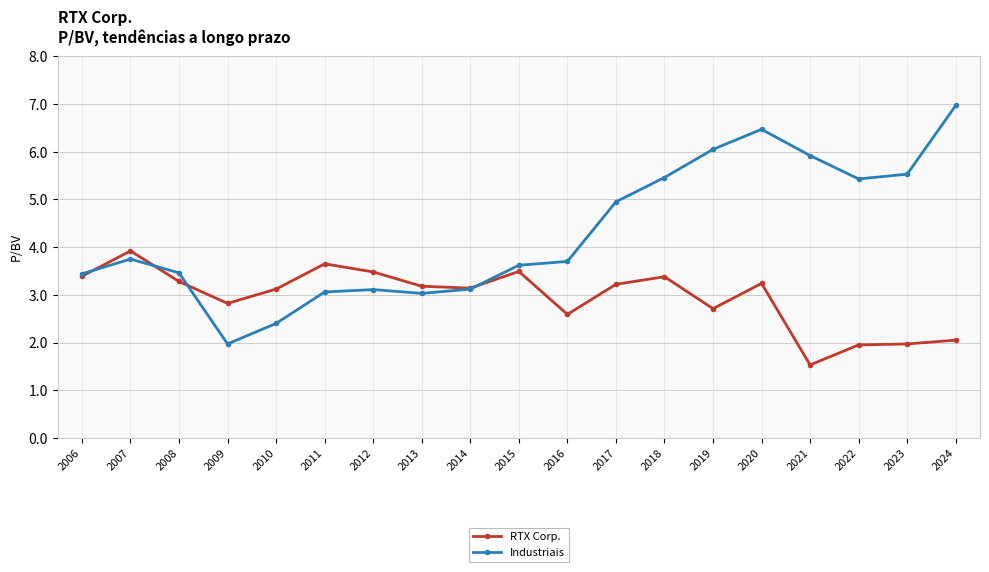

At which label does Industriais first exceed 3?

2006